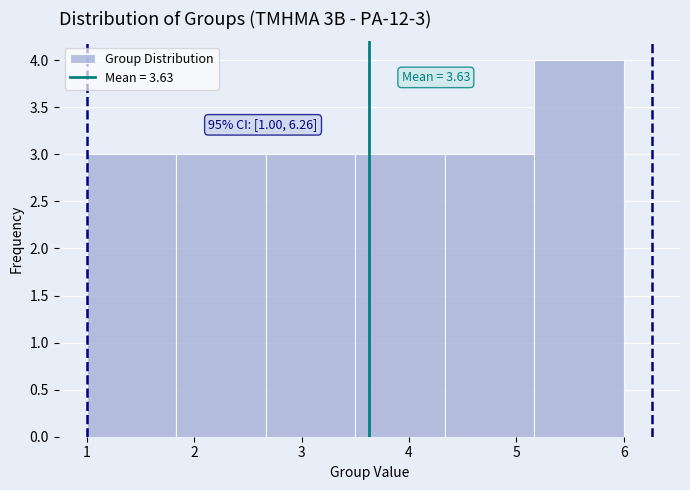

Which range on the x-axis has the tallest bar?

5.2 to 6.0